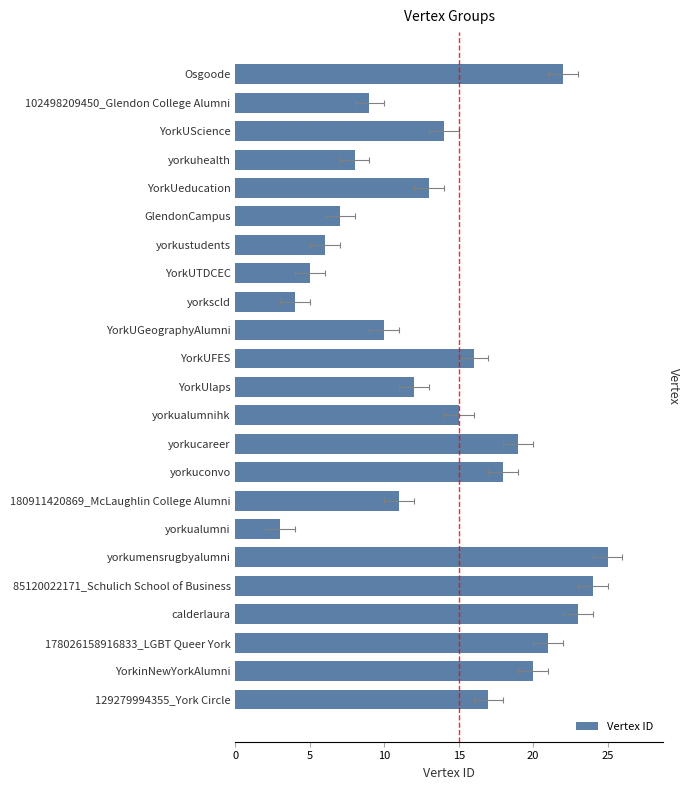

What is the change in value from 180911420869_McLaughlin College Alumni to YorkUeducation?

+2